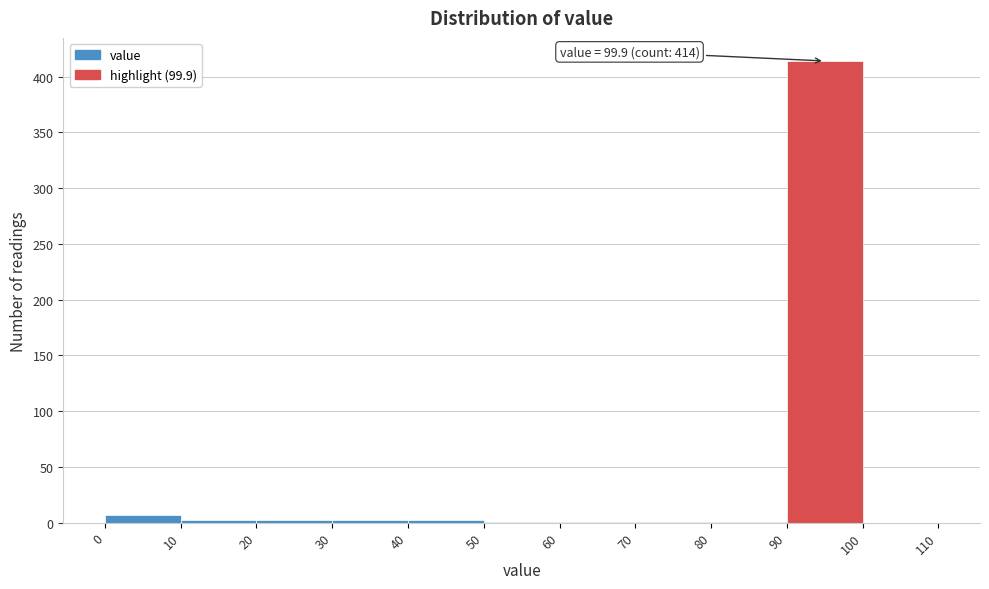

Over which range of the x-axis is the bar tallest?

90 to 100